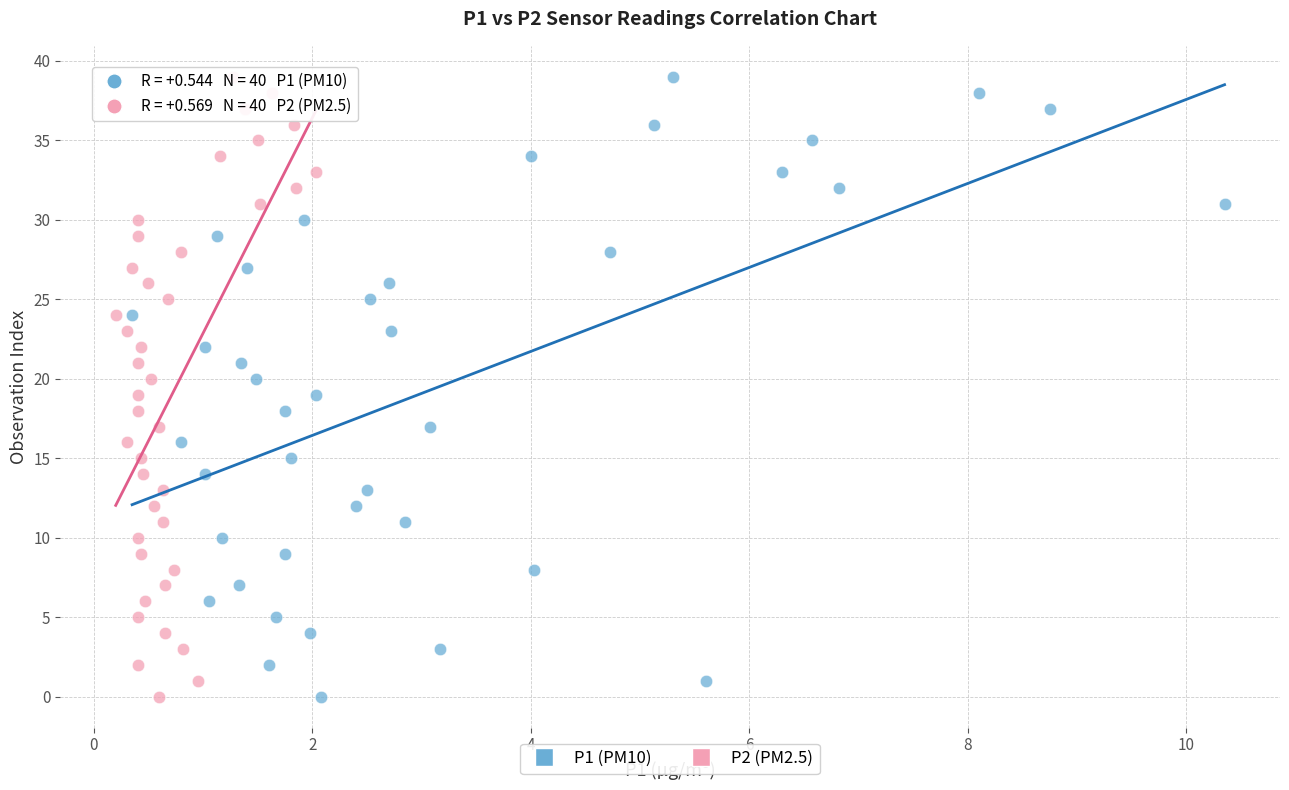

What are all the series names shown in the legend?

P1 (PM10), P2 (PM2.5)